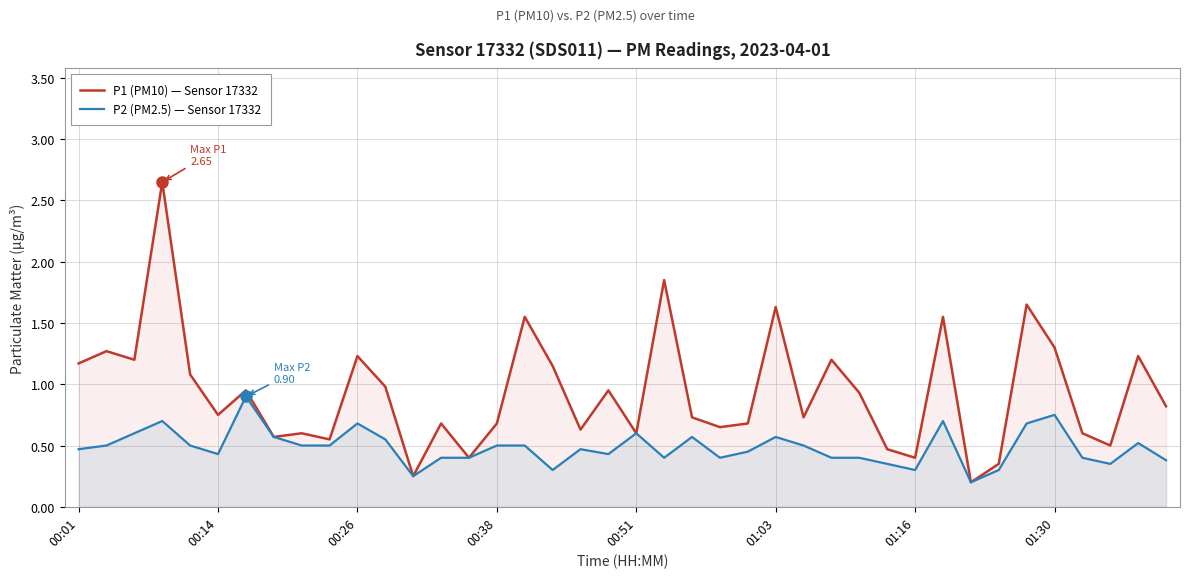

What is the average value of the P1 (PM10) — Sensor 17332 series?

0.9